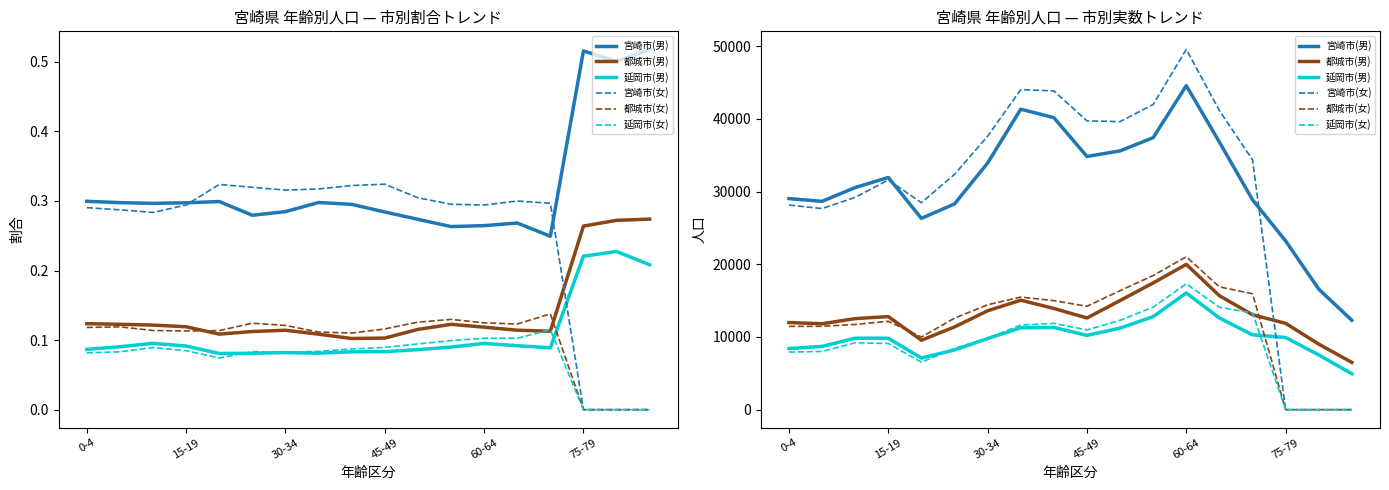

True or false: 宮崎市(女) and 都城市(女) intersect in this chart.

False